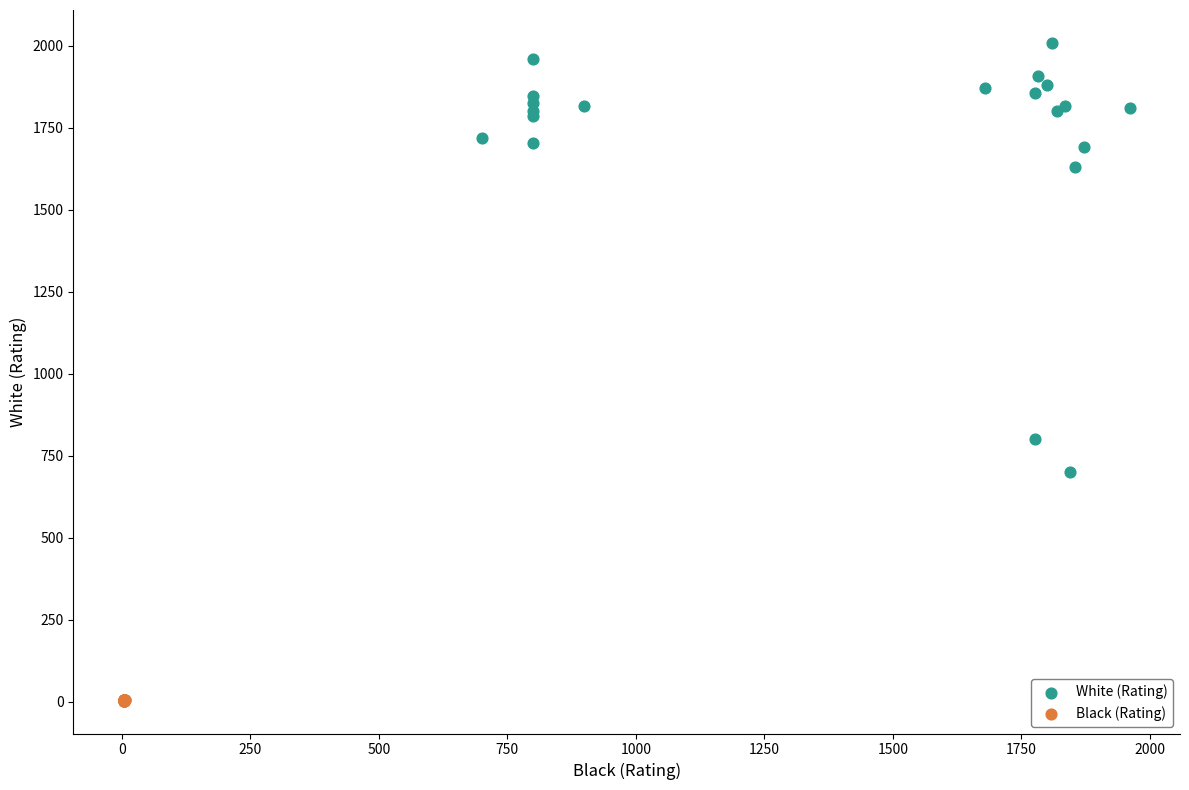

Which series reaches the minimum Y coordinate?

Black (Rating)